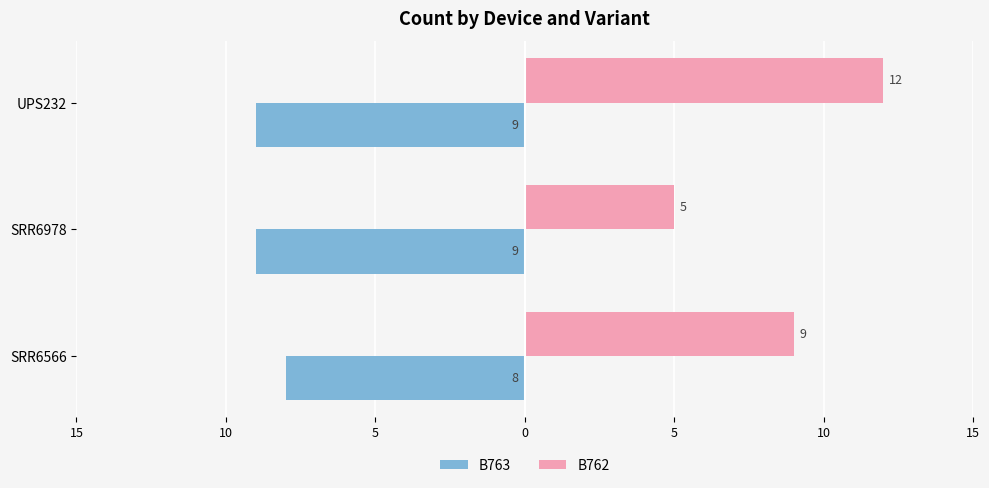

What are all the series names shown in the legend?

B763, B762